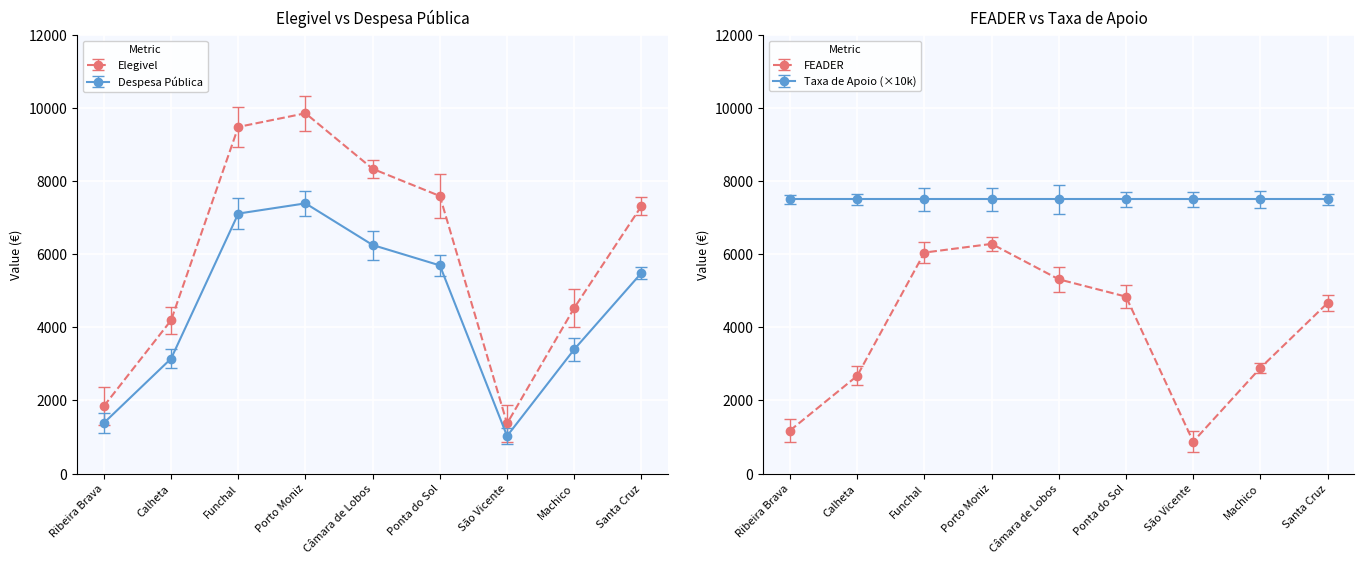

True or false: Montante Aprovado FEADER and Elegivel cross at least once.

False